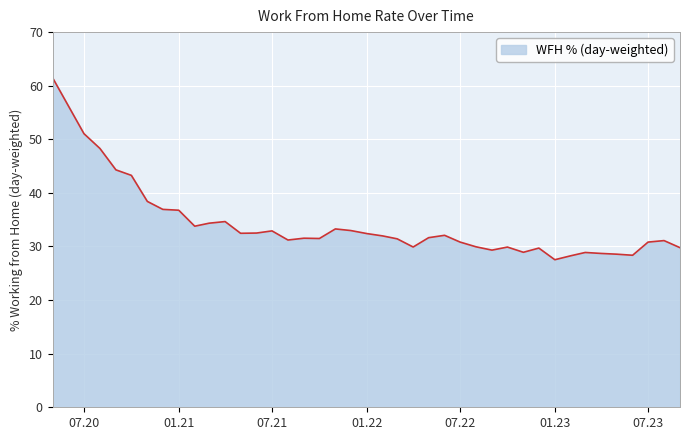

What is the minimum value shown in the chart?

27.5